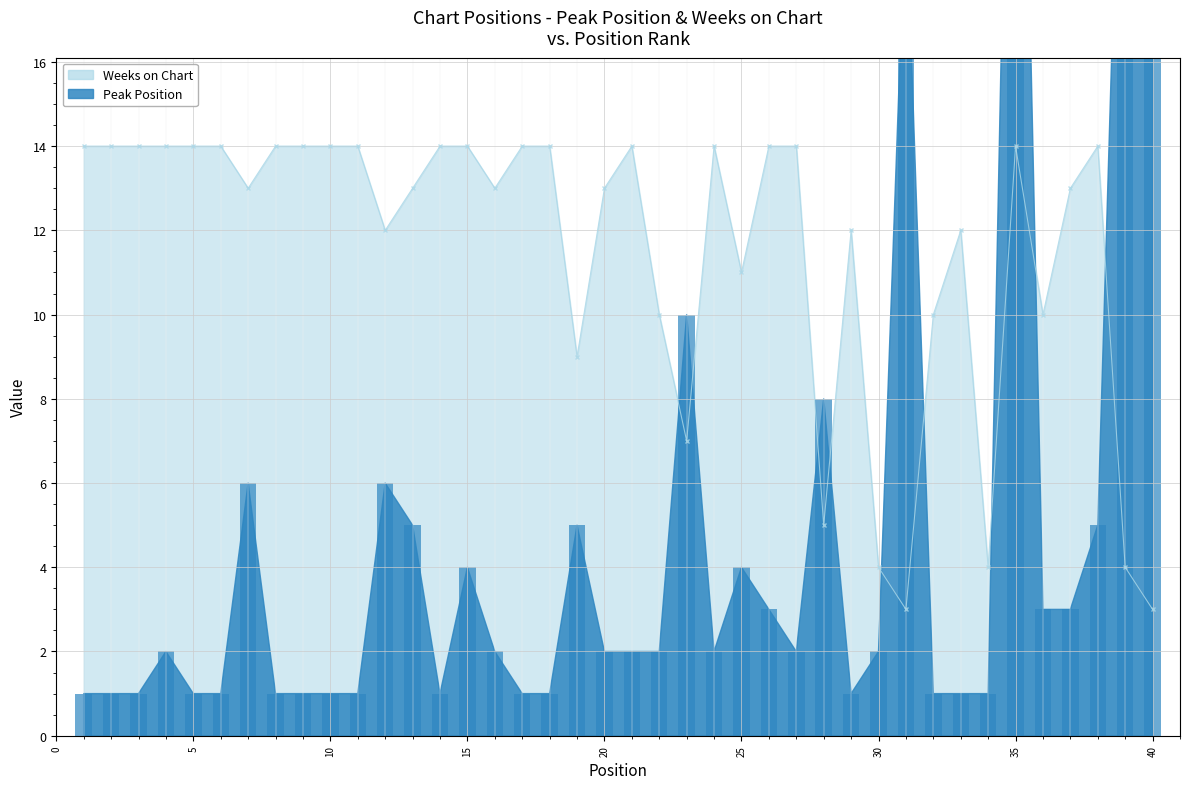

Reading left to right, transcribe all the data shown in this chart.

Peak Position: 1	1	1	2	1	1	6	1	1	1	1	6	5	1	4	2	1	1	5	2	2	2	10	2	4	3	2	8	1	2	20	1	1	1	33	3	3	5	27	34
Weeks on Chart: 14	14	14	14	14	14	13	14	14	14	14	12	13	14	14	13	14	14	9	13	14	10	7	14	11	14	14	5	12	4	3	10	12	4	14	10	13	14	4	3